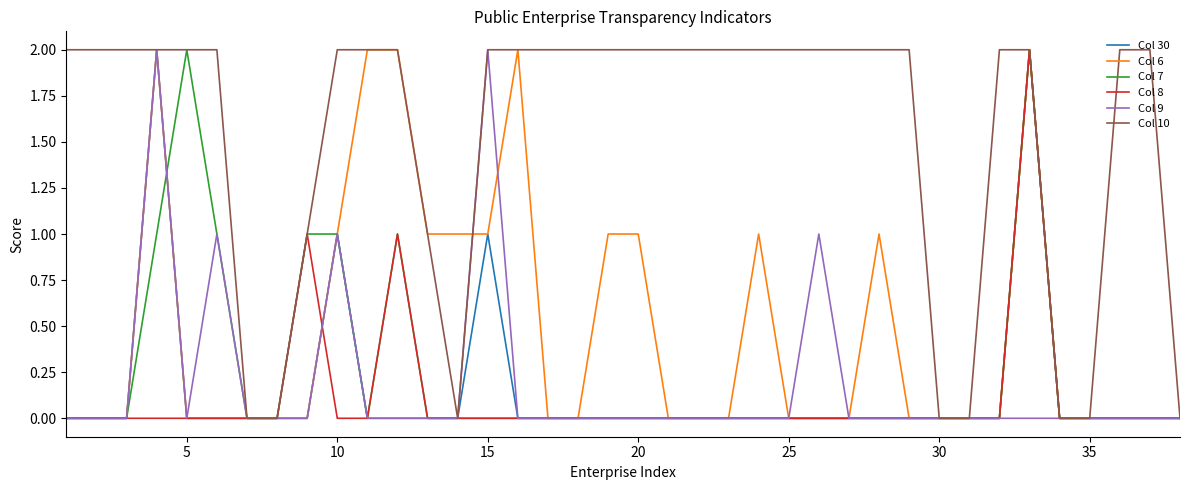

Does the chart have visible grid lines?

No